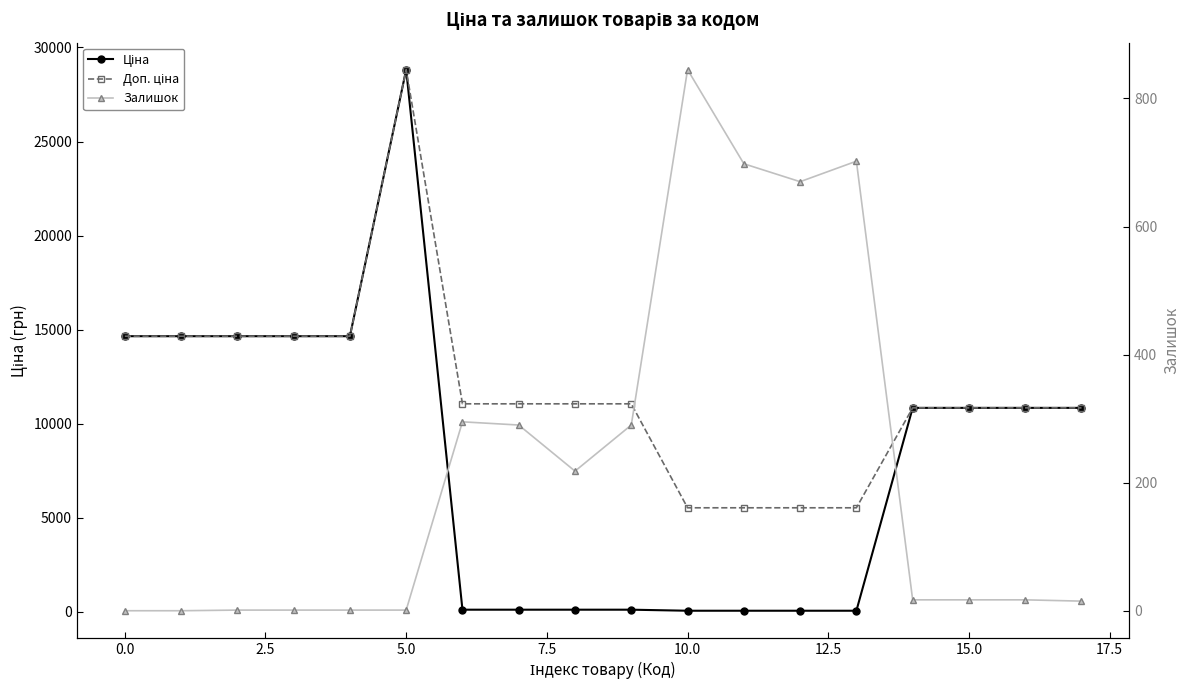

What is the difference between the second highest and second lowest values in the Залишок series?

702.0